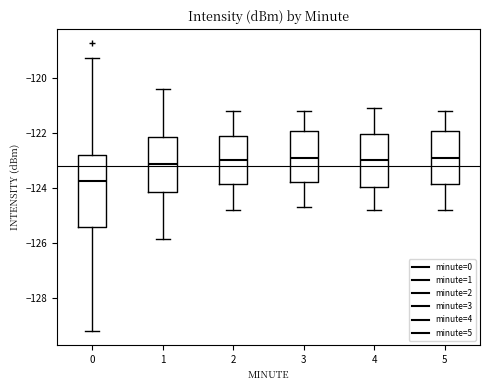

Reading left to right, transcribe this box plot: for each box, give where its median line is, the range the box spans, and where its two whiskers end, as read against the y-axis. The values are not printed on the chart, so give them approximately, as read against the axis.

0: median -123.8, box -125.4 to -122.8, whiskers -129.2 to -119.2
1: median -123.2, box -124.2 to -122.2, whiskers -125.8 to -120.4
2: median -123.0, box -123.8 to -122.2, whiskers -124.8 to -121.2
3: median -122.8, box -123.8 to -122.0, whiskers -124.6 to -121.2
4: median -123.0, box -124.0 to -122.0, whiskers -124.8 to -121.0
5: median -122.8, box -123.8 to -122.0, whiskers -124.8 to -121.2